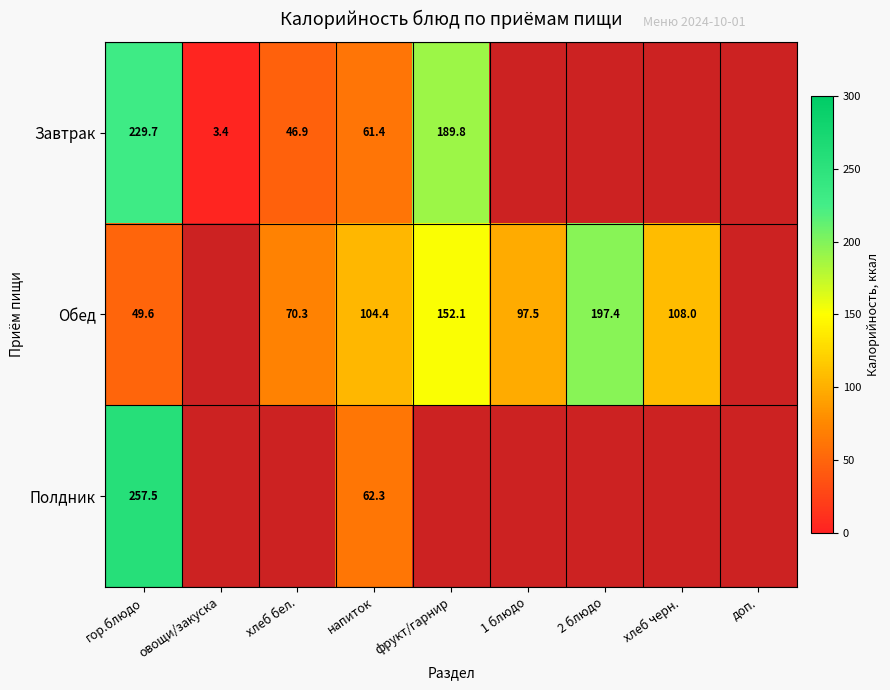

Which category has the lowest value across all series?

овощи/закуска